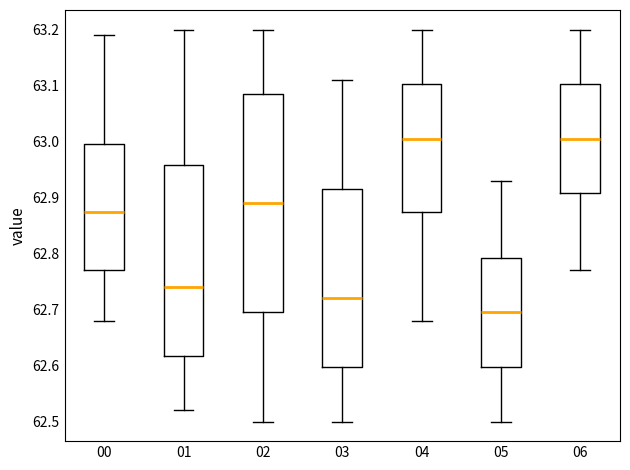

Reading left to right, transcribe this box plot: for each box, give where its median line is, the range the box spans, and where its two whiskers end, as read against the y-axis. The values are not printed on the chart, so give them approximately, as read against the axis.

00: median 62.88, box 62.77 to 63.00, whiskers 62.68 to 63.19
01: median 62.74, box 62.62 to 62.96, whiskers 62.52 to 63.20
02: median 62.89, box 62.70 to 63.09, whiskers 62.50 to 63.20
03: median 62.72, box 62.60 to 62.92, whiskers 62.50 to 63.11
04: median 63.01, box 62.88 to 63.10, whiskers 62.68 to 63.20
05: median 62.70, box 62.60 to 62.79, whiskers 62.50 to 62.93
06: median 63.01, box 62.91 to 63.10, whiskers 62.77 to 63.20